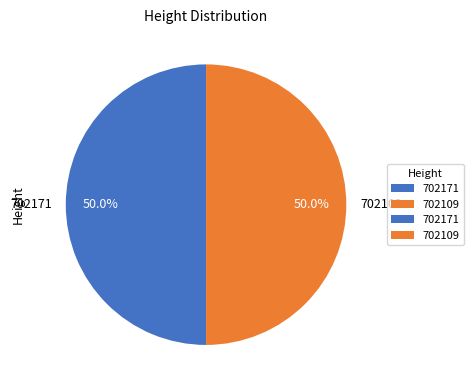

How many slices are in this pie chart?

2